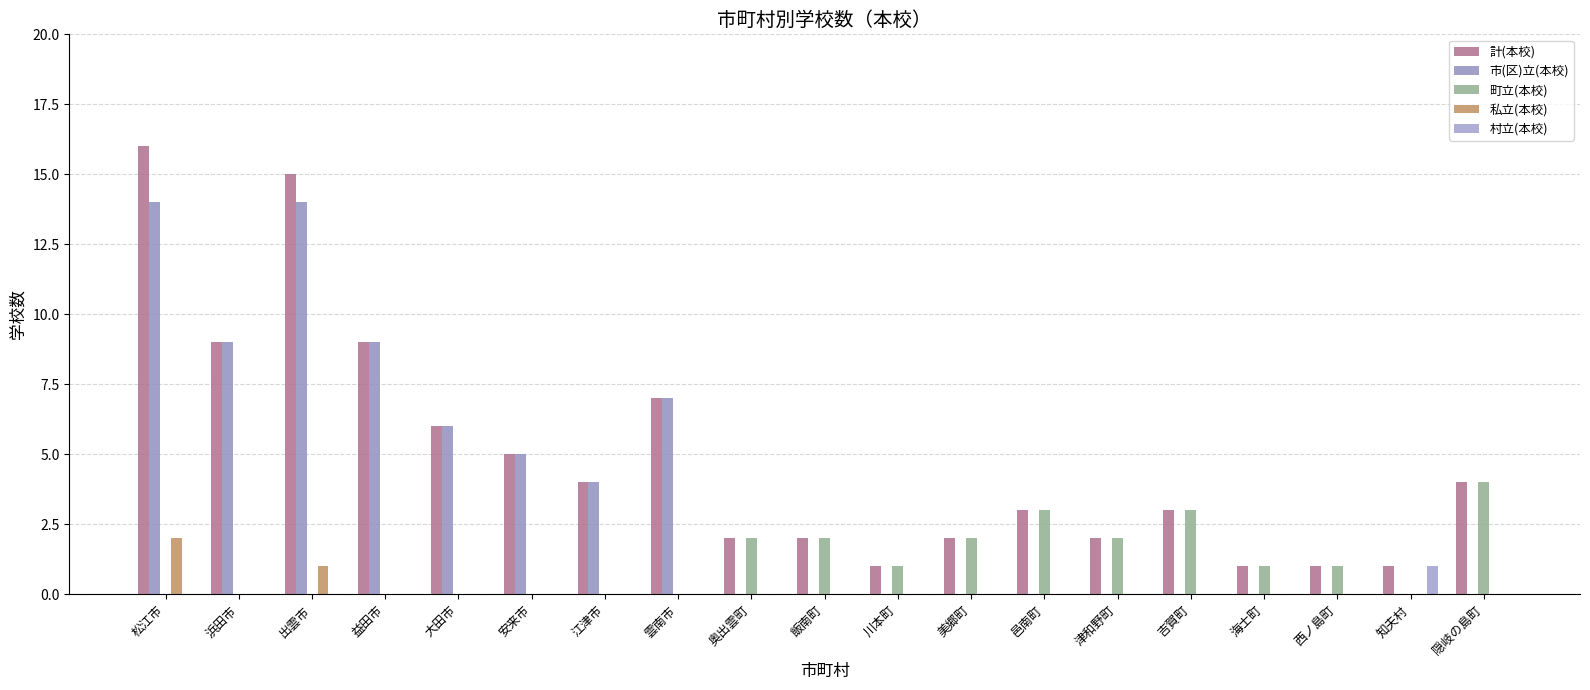

What is the difference between the maximum and minimum values in the 市(区)立(本校) series?

14